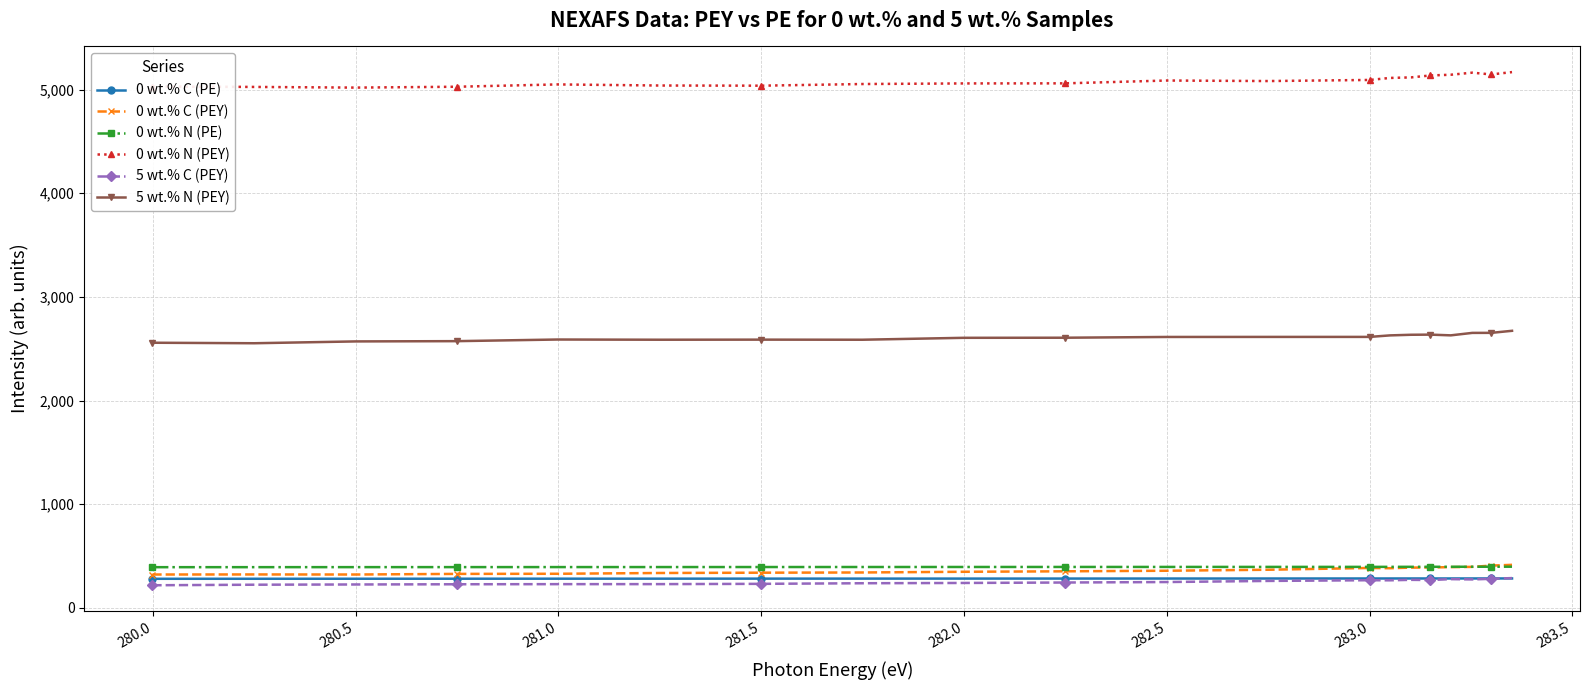

How many data points in 0 wt.% N (PEY) are above 5082?

10